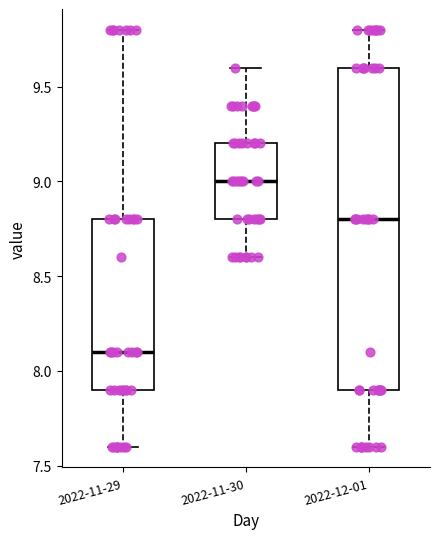

Which box has the lowest median line?

2022-11-29